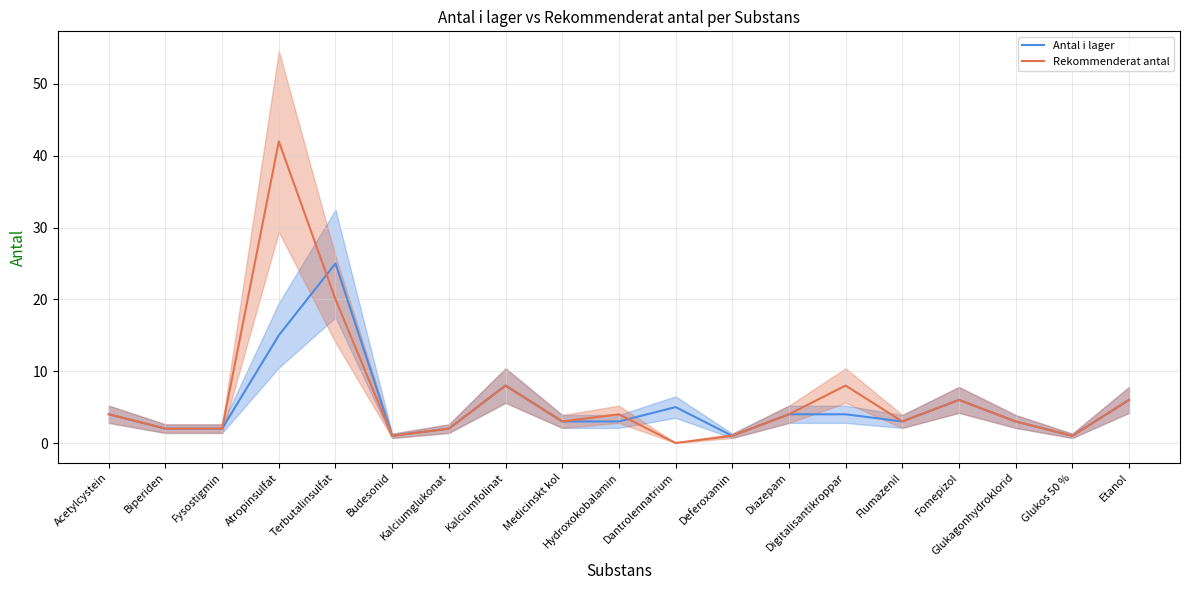

After their last crossing, which series has the higher values: Antal i lager or Rekommenderat antal?

Antal i lager